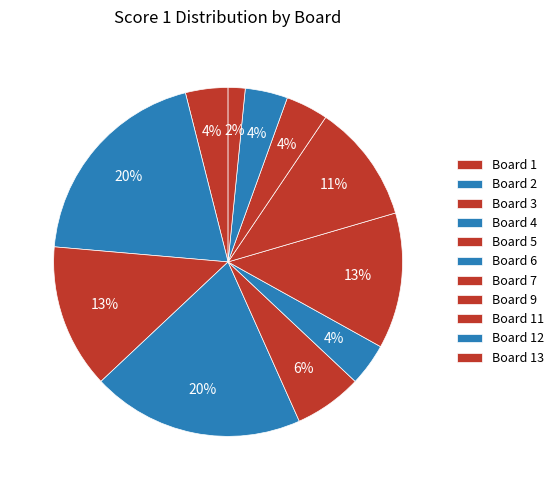

To the nearest percent, what portion does Board 6 represent?

4%